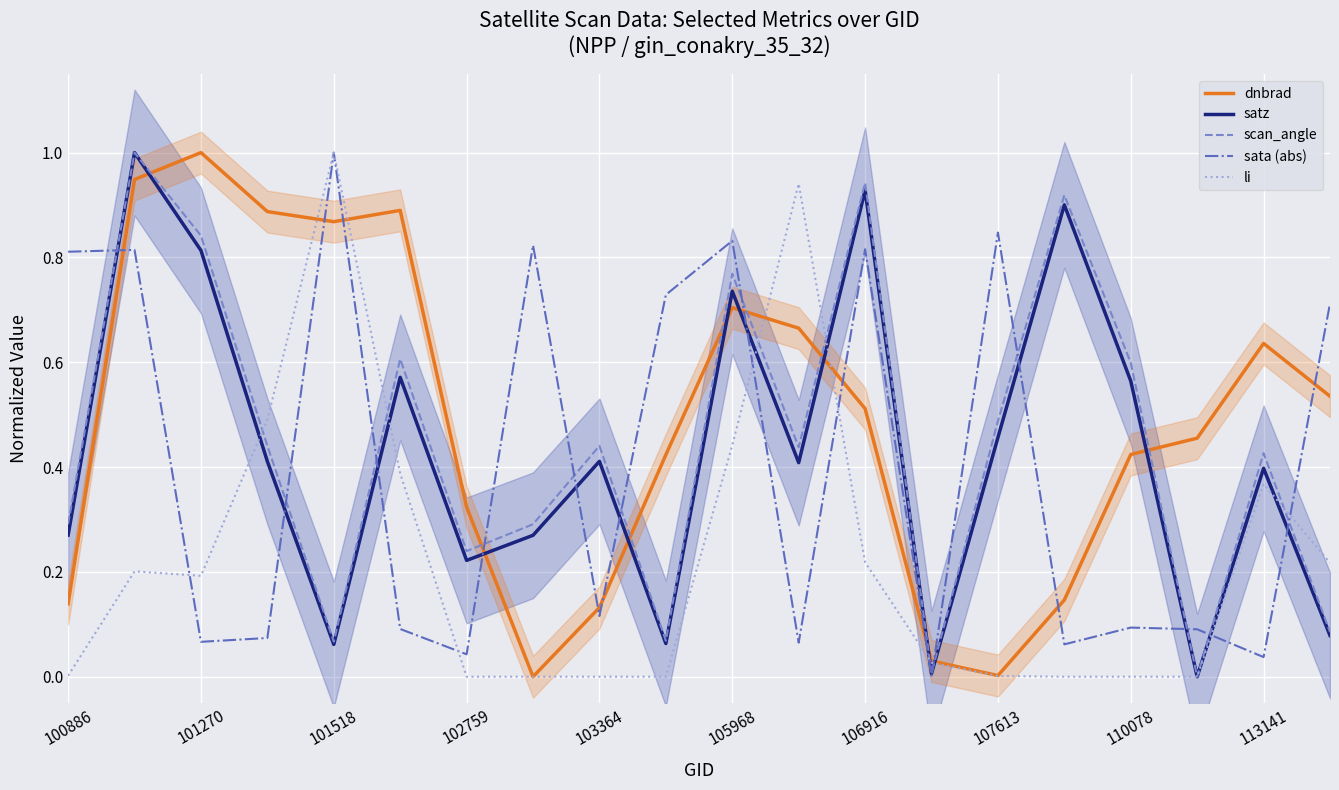

Which category has the highest value in the li series?

101518